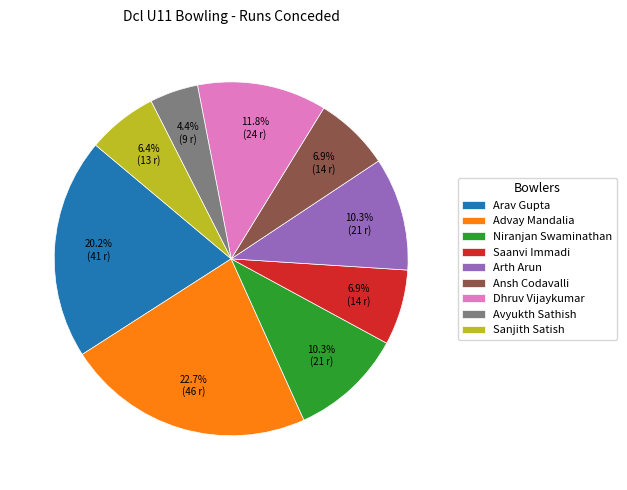

Does any single category account for the majority?

No